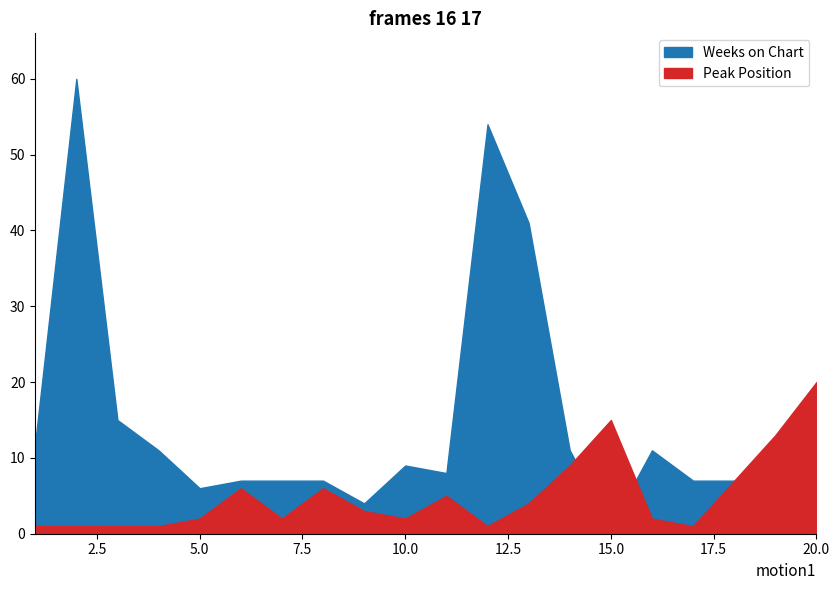

True or false: Weeks on Chart has a value of 68 at 13.

False